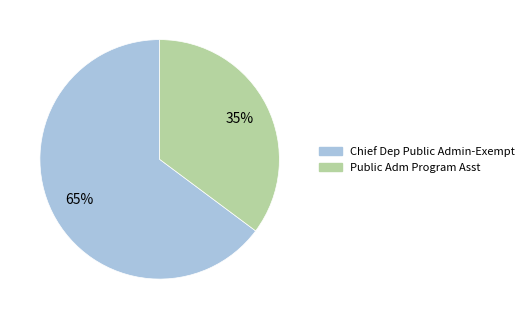

To the nearest percent, what is the average slice percentage?

50%